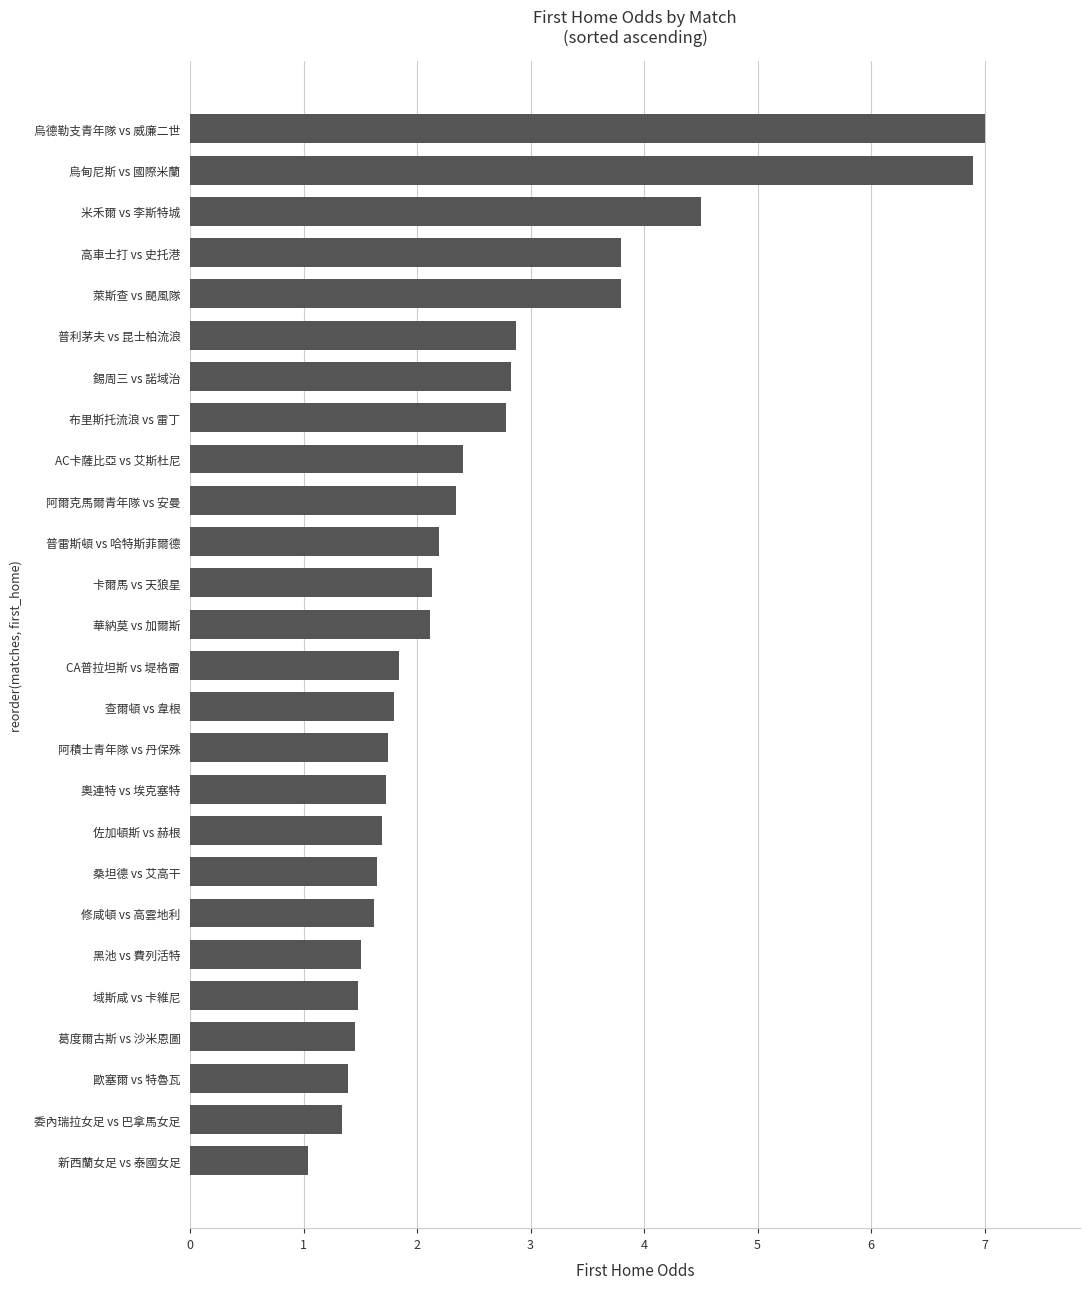

What is the difference between the second highest and second lowest values?

5.6